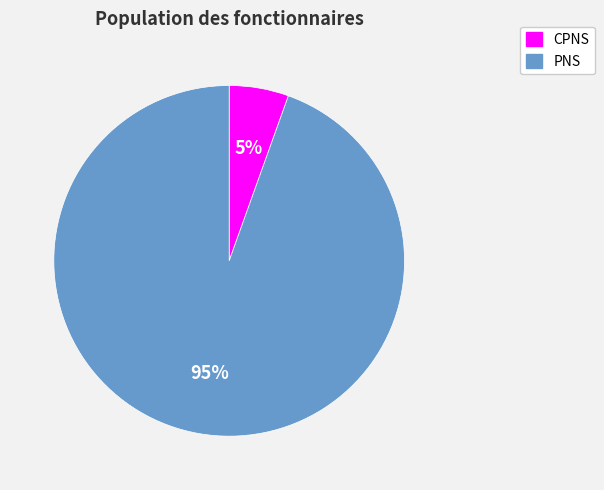

Rank the categories by value from lowest to highest.

CPNS, PNS